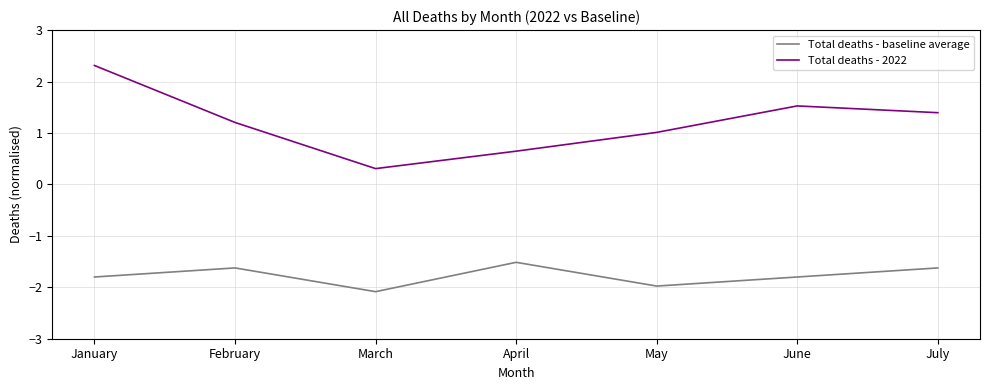

True or false: Total deaths - 2022 and Total deaths - baseline average intersect in this chart.

False